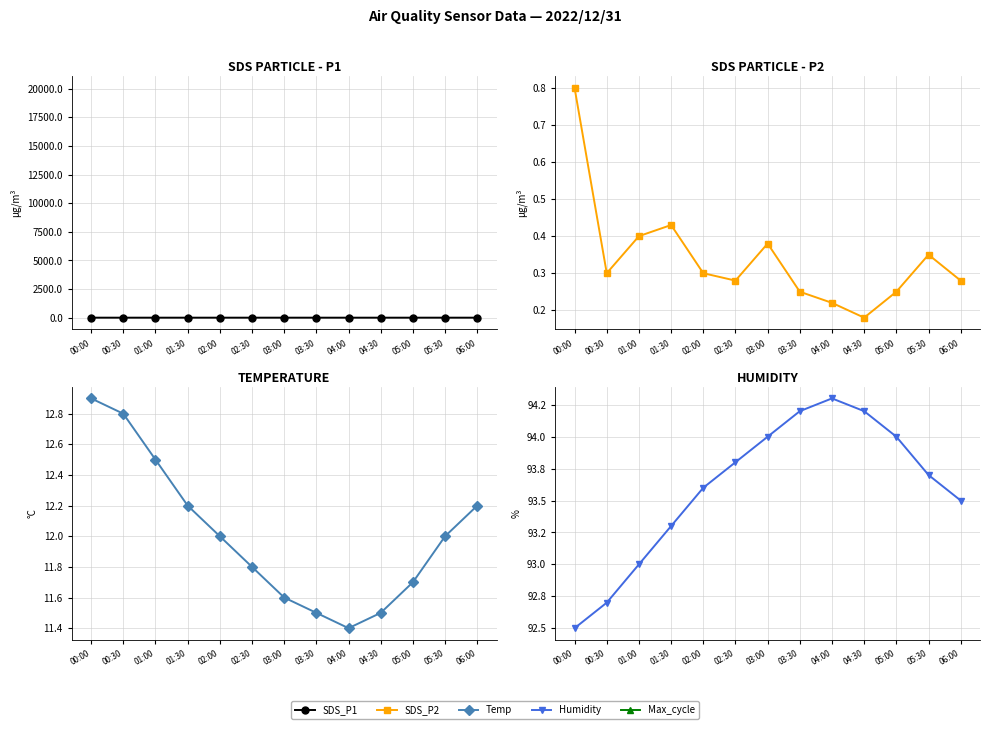

How many interior local valleys does the Max_cycle series have?

2